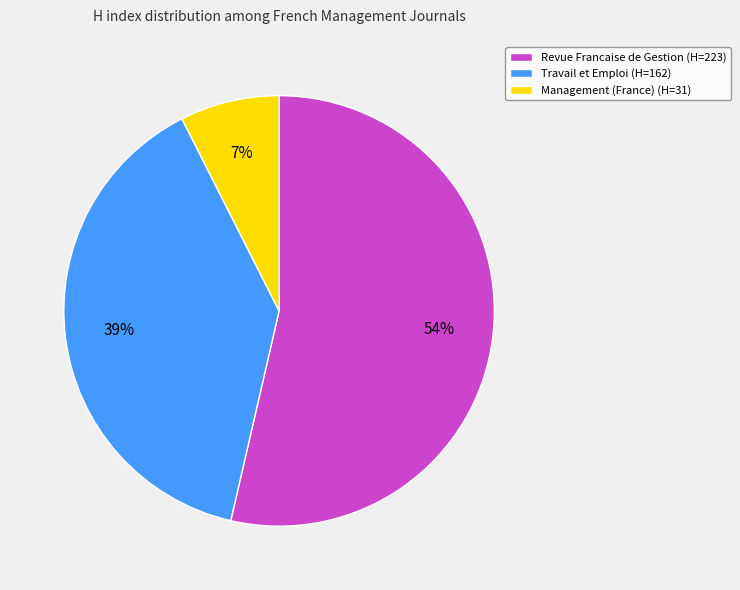

True or false: Management (France) accounts for 1% of the total.

False